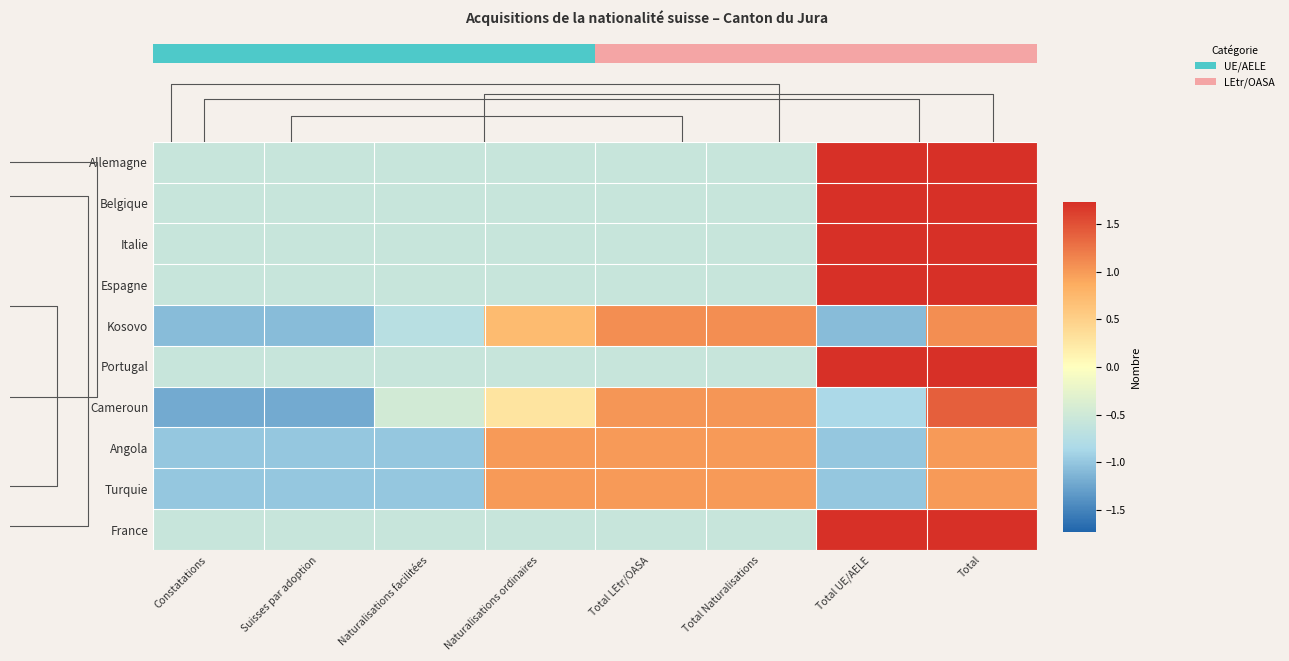

True or false: Kosovo has a value of -0.7 at Naturalisations facilitées.

True